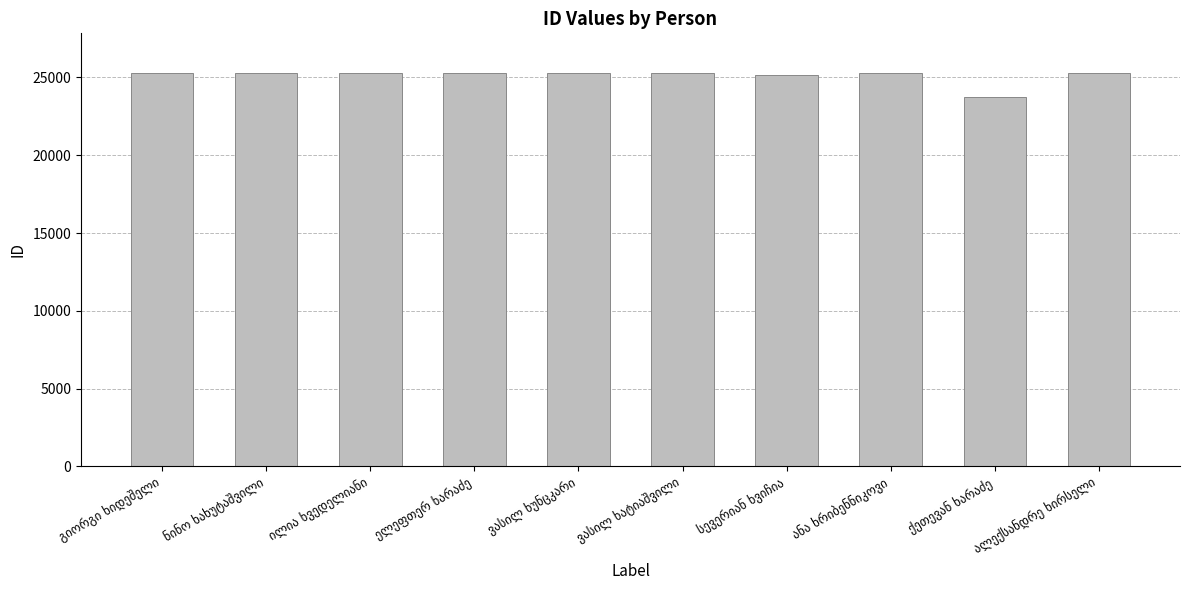

What is the minimum value shown in the chart?

23728